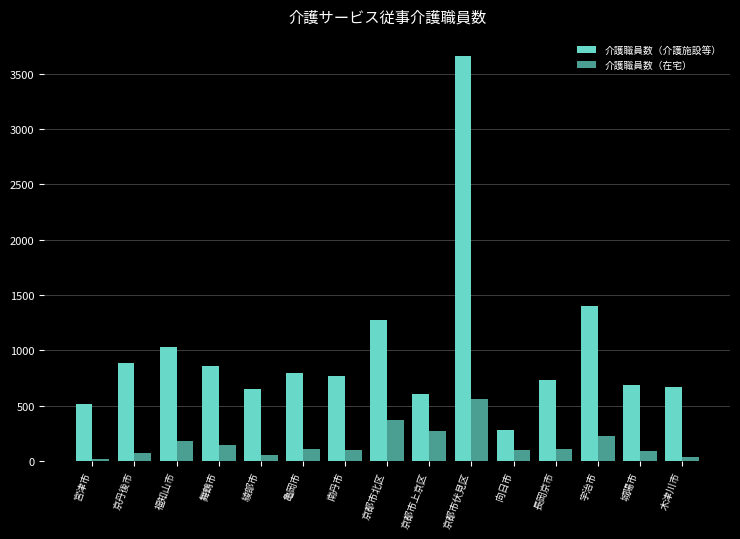

List the series in order of their peak value, highest first.

介護職員数（介護施設等）, 介護職員数（在宅）